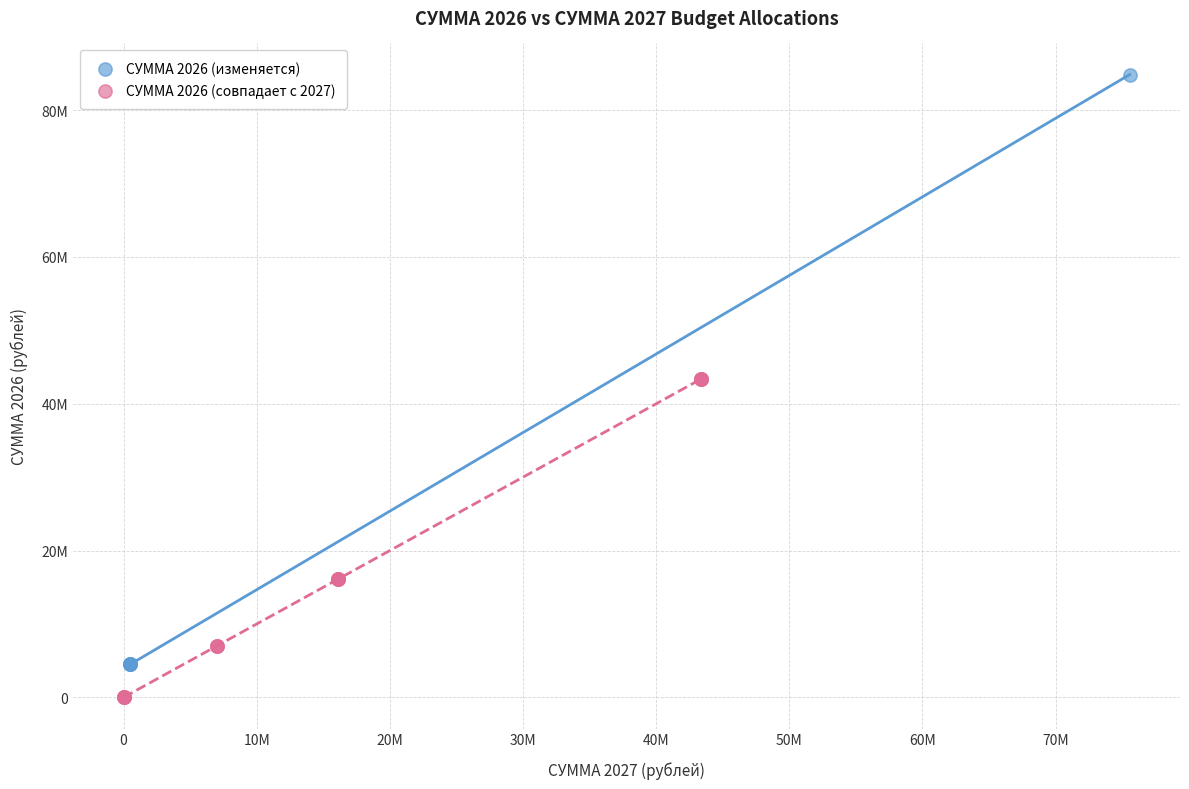

What are all the series names shown in the legend?

СУММА 2026 (изменяется), СУММА 2026 (совпадает с 2027)